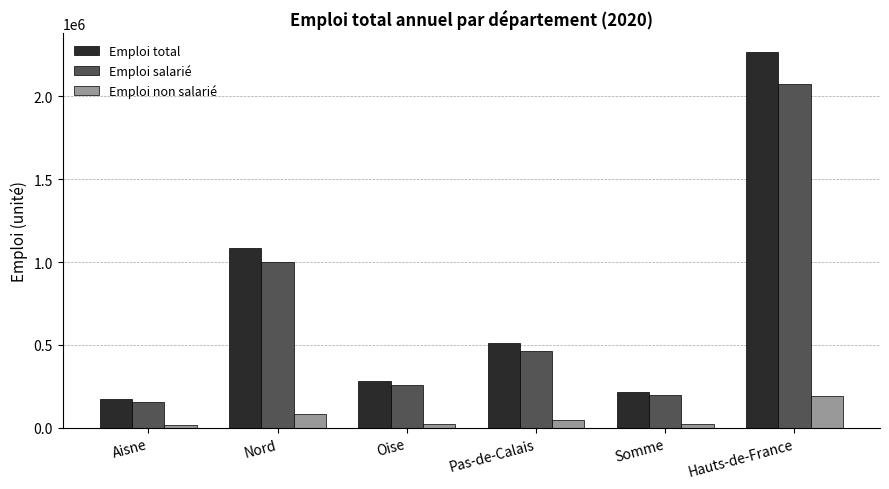

What is the sum of all Emploi non salarié values?

384354